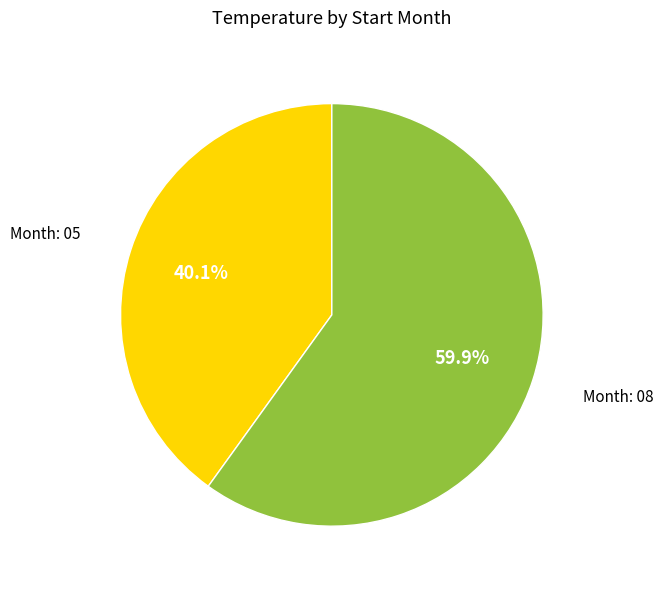

Which category accounts for the majority?

Month: 08